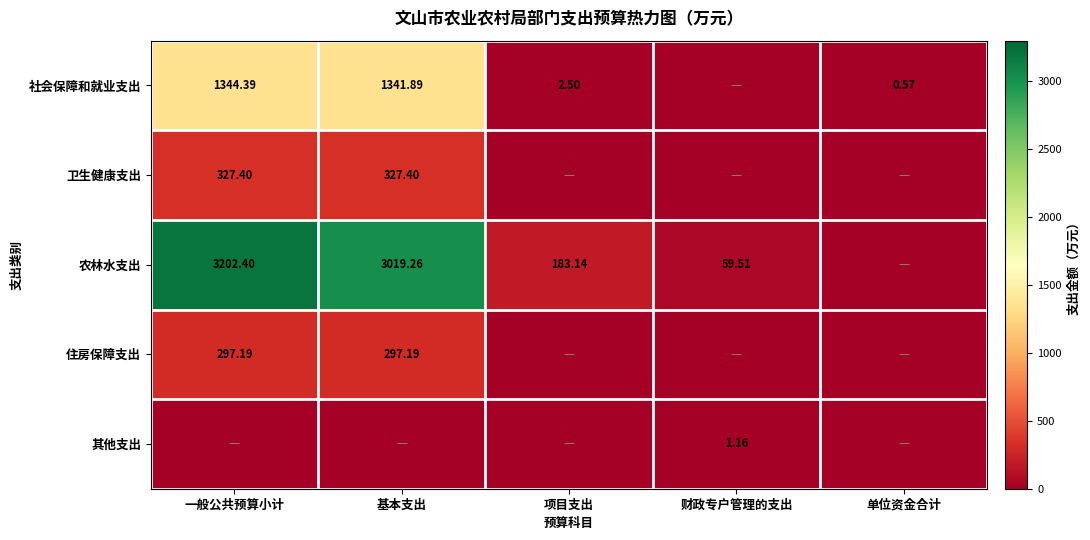

Is the value of 卫生健康支出 at 基本支出 greater than the value of 农林水支出 at 财政专户管理的支出?

Yes